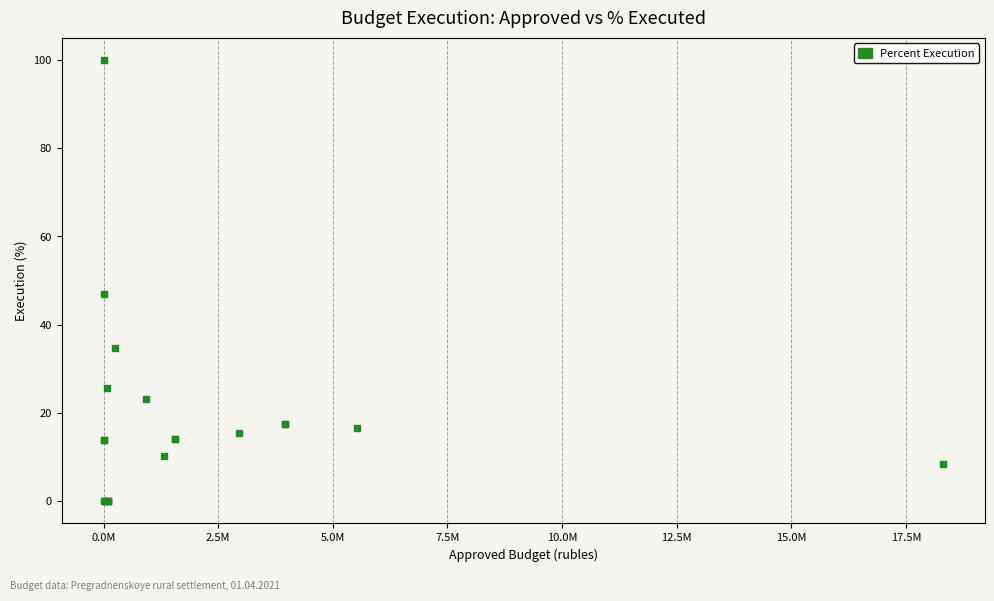

What Y value in the scatter plot is closest to 50?

47.0